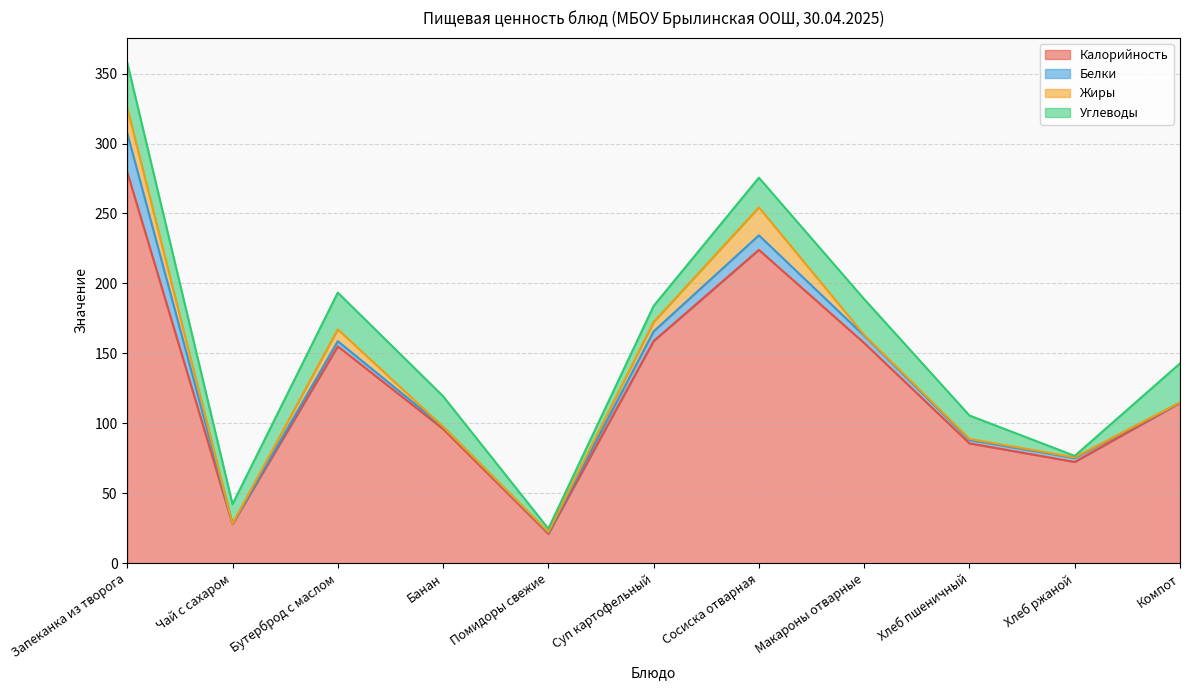

At which label does Жиры reach its peak?

Сосиска отварная